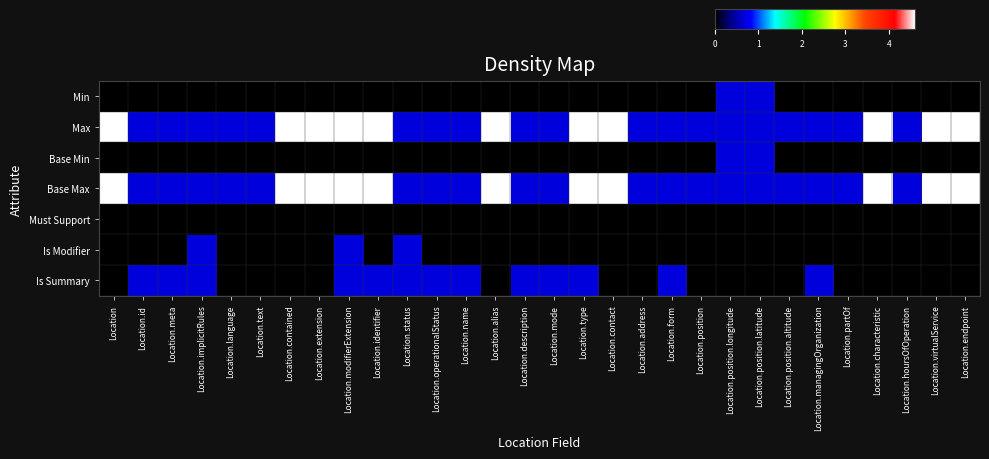

Reading left to right, what are all the values shown in this chart?

Min: Location=0.0	Location.id=0.0	Location.meta=0.0	Location.implicitRules=0.0	Location.language=0.0	Location.text=0.0	Location.contained=0.0	Location.extension=0.0	Location.modifierExtension=0.0	Location.identifier=0.0	Location.status=0.0	Location.operationalStatus=0.0	Location.name=0.0	Location.alias=0.0	Location.description=0.0	Location.mode=0.0	Location.type=0.0	Location.contact=0.0	Location.address=0.0	Location.form=0.0	Location.position=0.0	Location.position.longitude=0.7	Location.position.latitude=0.7	Location.position.altitude=0.0	Location.managingOrganization=0.0	Location.partOf=0.0	Location.characteristic=0.0	Location.hoursOfOperation=0.0	Location.virtualService=0.0	Location.endpoint=0.0
Max: Location=4.6	Location.id=0.7	Location.meta=0.7	Location.implicitRules=0.7	Location.language=0.7	Location.text=0.7	Location.contained=4.6	Location.extension=4.6	Location.modifierExtension=4.6	Location.identifier=4.6	Location.status=0.7	Location.operationalStatus=0.7	Location.name=0.7	Location.alias=4.6	Location.description=0.7	Location.mode=0.7	Location.type=4.6	Location.contact=4.6	Location.address=0.7	Location.form=0.7	Location.position=0.7	Location.position.longitude=0.7	Location.position.latitude=0.7	Location.position.altitude=0.7	Location.managingOrganization=0.7	Location.partOf=0.7	Location.characteristic=4.6	Location.hoursOfOperation=0.7	Location.virtualService=4.6	Location.endpoint=4.6
Base Min: Location=0.0	Location.id=0.0	Location.meta=0.0	Location.implicitRules=0.0	Location.language=0.0	Location.text=0.0	Location.contained=0.0	Location.extension=0.0	Location.modifierExtension=0.0	Location.identifier=0.0	Location.status=0.0	Location.operationalStatus=0.0	Location.name=0.0	Location.alias=0.0	Location.description=0.0	Location.mode=0.0	Location.type=0.0	Location.contact=0.0	Location.address=0.0	Location.form=0.0	Location.position=0.0	Location.position.longitude=0.7	Location.position.latitude=0.7	Location.position.altitude=0.0	Location.managingOrganization=0.0	Location.partOf=0.0	Location.characteristic=0.0	Location.hoursOfOperation=0.0	Location.virtualService=0.0	Location.endpoint=0.0
Base Max: Location=4.6	Location.id=0.7	Location.meta=0.7	Location.implicitRules=0.7	Location.language=0.7	Location.text=0.7	Location.contained=4.6	Location.extension=4.6	Location.modifierExtension=4.6	Location.identifier=4.6	Location.status=0.7	Location.operationalStatus=0.7	Location.name=0.7	Location.alias=4.6	Location.description=0.7	Location.mode=0.7	Location.type=4.6	Location.contact=4.6	Location.address=0.7	Location.form=0.7	Location.position=0.7	Location.position.longitude=0.7	Location.position.latitude=0.7	Location.position.altitude=0.7	Location.managingOrganization=0.7	Location.partOf=0.7	Location.characteristic=4.6	Location.hoursOfOperation=0.7	Location.virtualService=4.6	Location.endpoint=4.6
Must Support: Location=0.0	Location.id=0.0	Location.meta=0.0	Location.implicitRules=0.0	Location.language=0.0	Location.text=0.0	Location.contained=0.0	Location.extension=0.0	Location.modifierExtension=0.0	Location.identifier=0.0	Location.status=0.0	Location.operationalStatus=0.0	Location.name=0.0	Location.alias=0.0	Location.description=0.0	Location.mode=0.0	Location.type=0.0	Location.contact=0.0	Location.address=0.0	Location.form=0.0	Location.position=0.0	Location.position.longitude=0.0	Location.position.latitude=0.0	Location.position.altitude=0.0	Location.managingOrganization=0.0	Location.partOf=0.0	Location.characteristic=0.0	Location.hoursOfOperation=0.0	Location.virtualService=0.0	Location.endpoint=0.0
Is Modifier: Location=0.0	Location.id=0.0	Location.meta=0.0	Location.implicitRules=0.7	Location.language=0.0	Location.text=0.0	Location.contained=0.0	Location.extension=0.0	Location.modifierExtension=0.7	Location.identifier=0.0	Location.status=0.7	Location.operationalStatus=0.0	Location.name=0.0	Location.alias=0.0	Location.description=0.0	Location.mode=0.0	Location.type=0.0	Location.contact=0.0	Location.address=0.0	Location.form=0.0	Location.position=0.0	Location.position.longitude=0.0	Location.position.latitude=0.0	Location.position.altitude=0.0	Location.managingOrganization=0.0	Location.partOf=0.0	Location.characteristic=0.0	Location.hoursOfOperation=0.0	Location.virtualService=0.0	Location.endpoint=0.0
Is Summary: Location=0.0	Location.id=0.7	Location.meta=0.7	Location.implicitRules=0.7	Location.language=0.0	Location.text=0.0	Location.contained=0.0	Location.extension=0.0	Location.modifierExtension=0.7	Location.identifier=0.7	Location.status=0.7	Location.operationalStatus=0.7	Location.name=0.7	Location.alias=0.0	Location.description=0.7	Location.mode=0.7	Location.type=0.7	Location.contact=0.0	Location.address=0.0	Location.form=0.7	Location.position=0.0	Location.position.longitude=0.0	Location.position.latitude=0.0	Location.position.altitude=0.0	Location.managingOrganization=0.7	Location.partOf=0.0	Location.characteristic=0.0	Location.hoursOfOperation=0.0	Location.virtualService=0.0	Location.endpoint=0.0